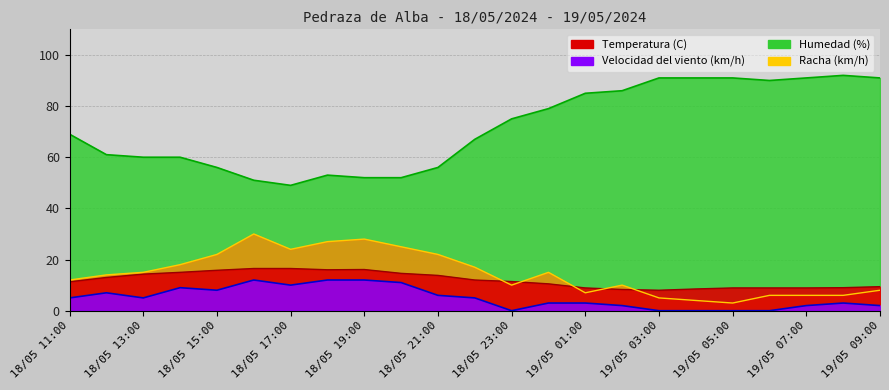

In Racha (km/h), how many points are higher than both neighbors (excluding endpoints)?

4